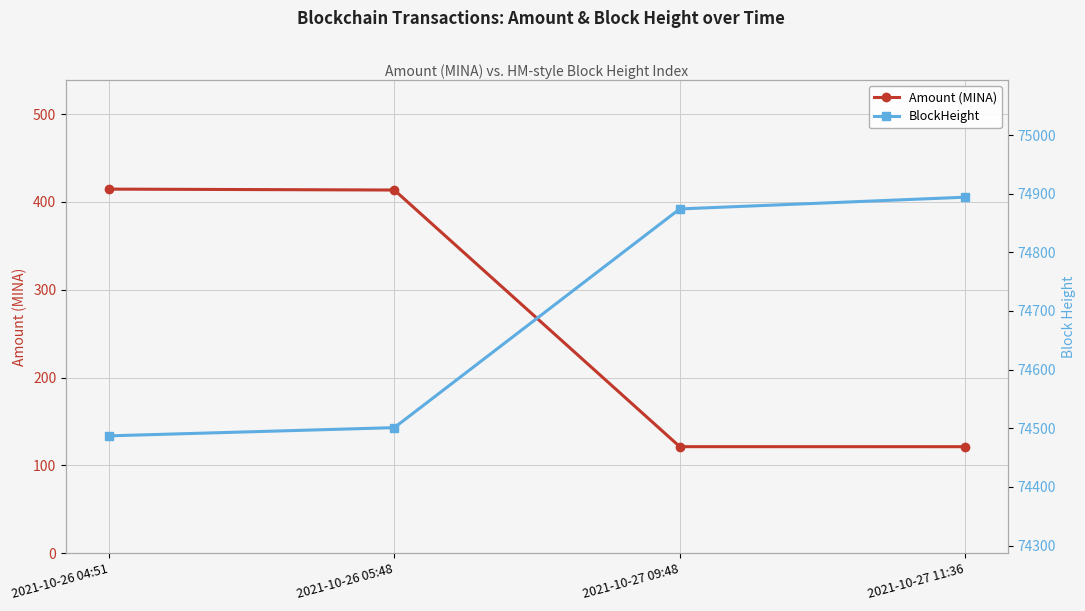

How many lines are shown in the chart?

2